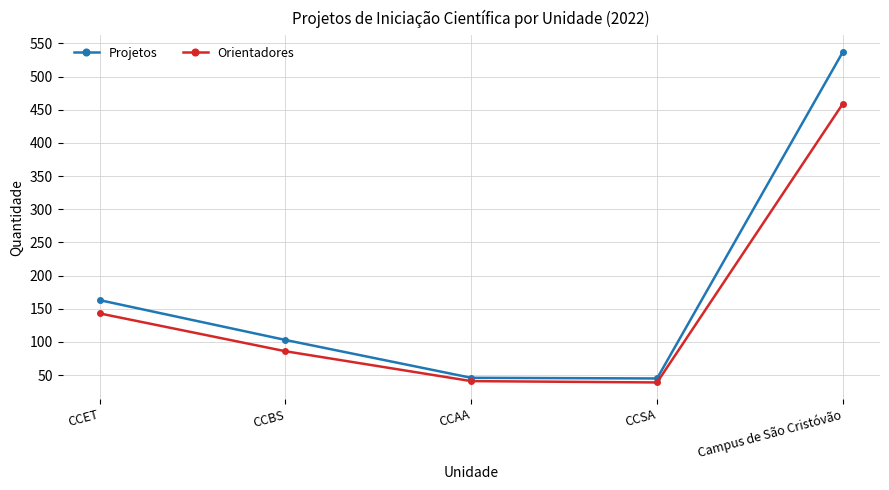

True or false: Projetos and Orientadores intersect in this chart.

False